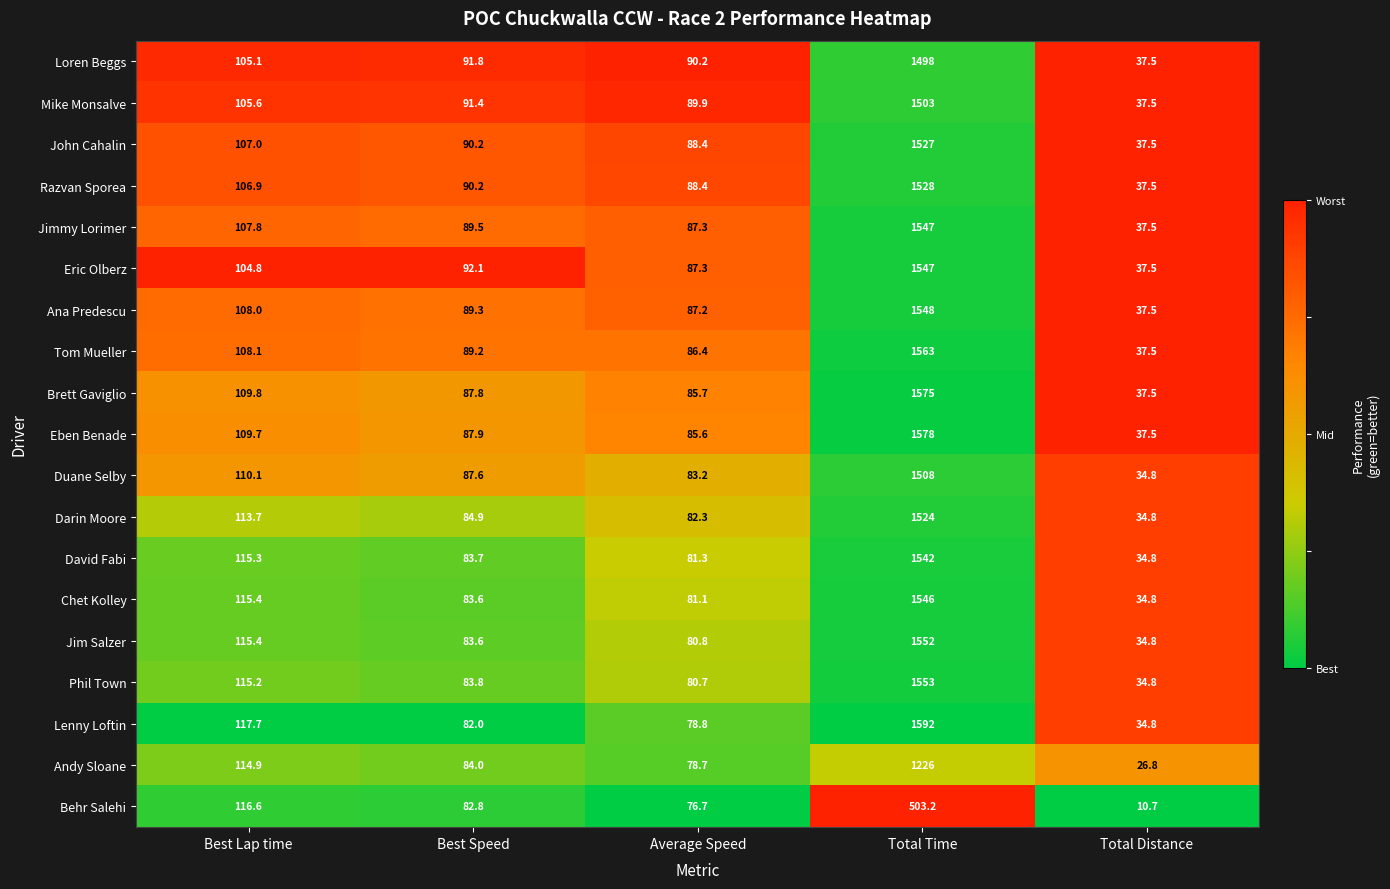

What is the smallest value displayed?

10.7